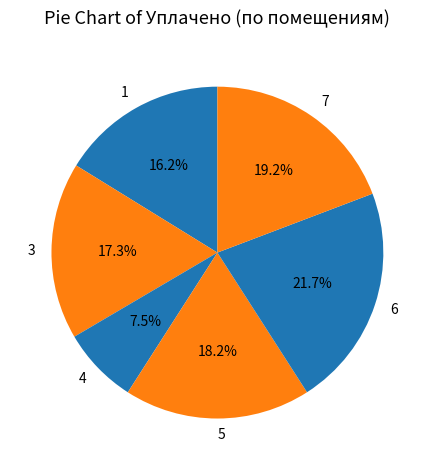

Which slice is the largest?

6